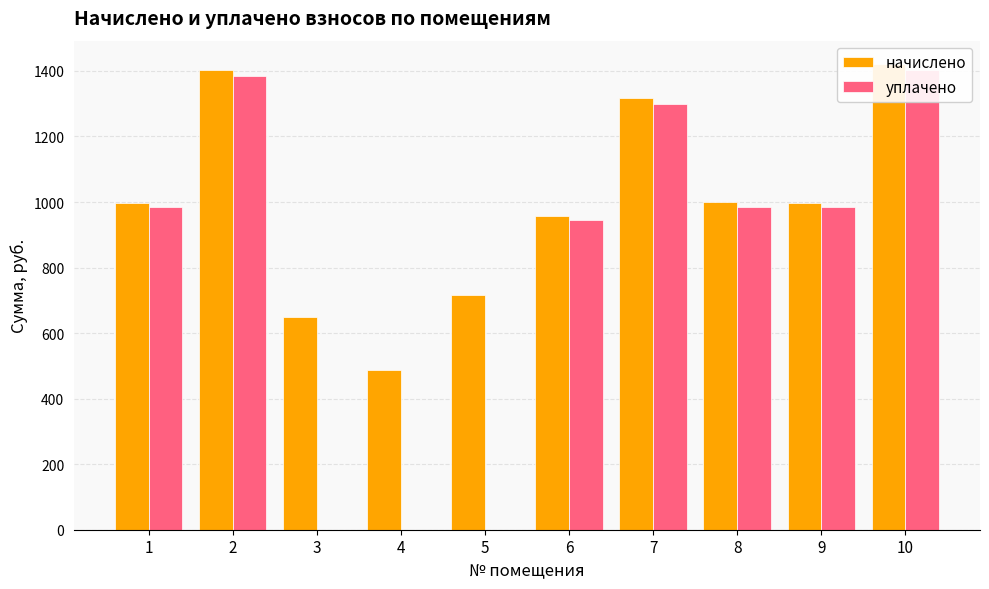

At which category does the chart reach its minimum across all series?

3